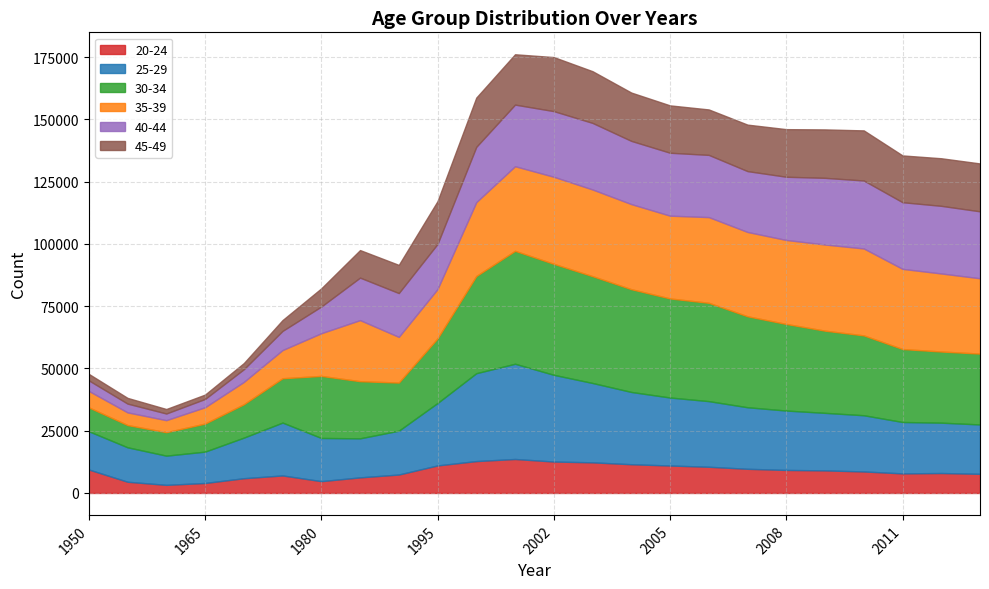

The 25-29 series shows 23851 at 2008. True or false?

True